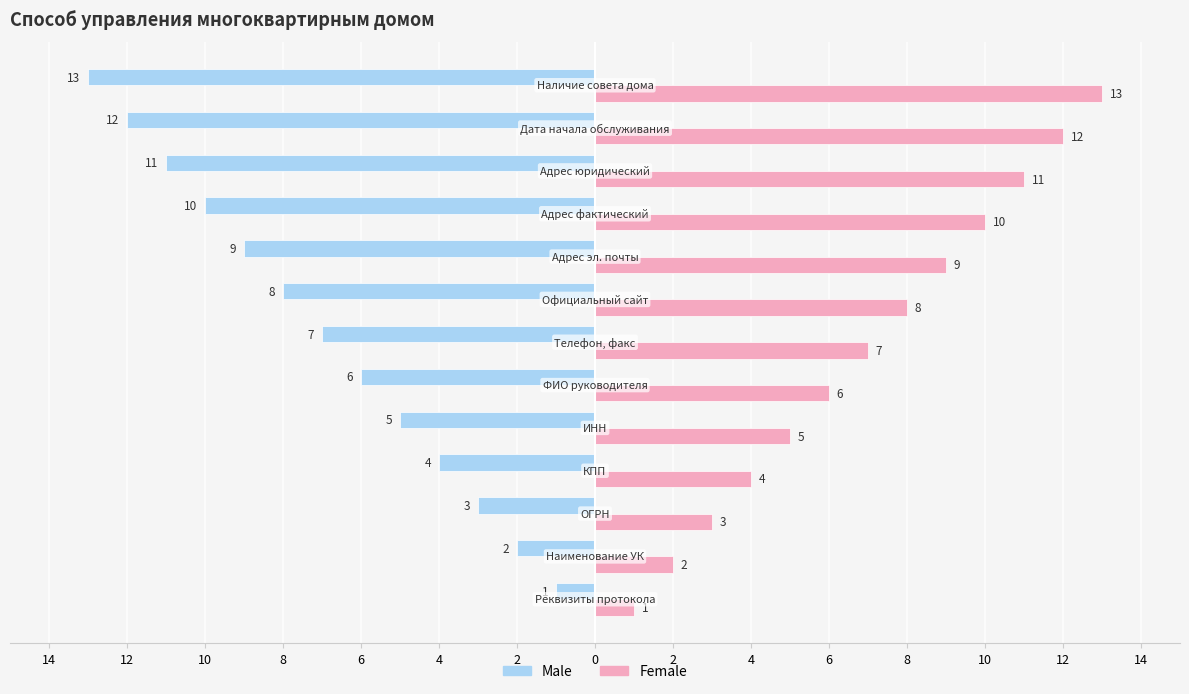

List the series in order of their overall mean, lowest first.

Male, Female